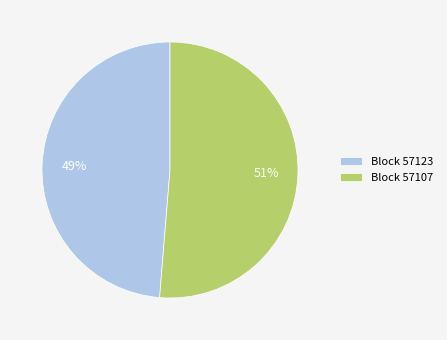

Which category accounts for the majority?

Block 57107